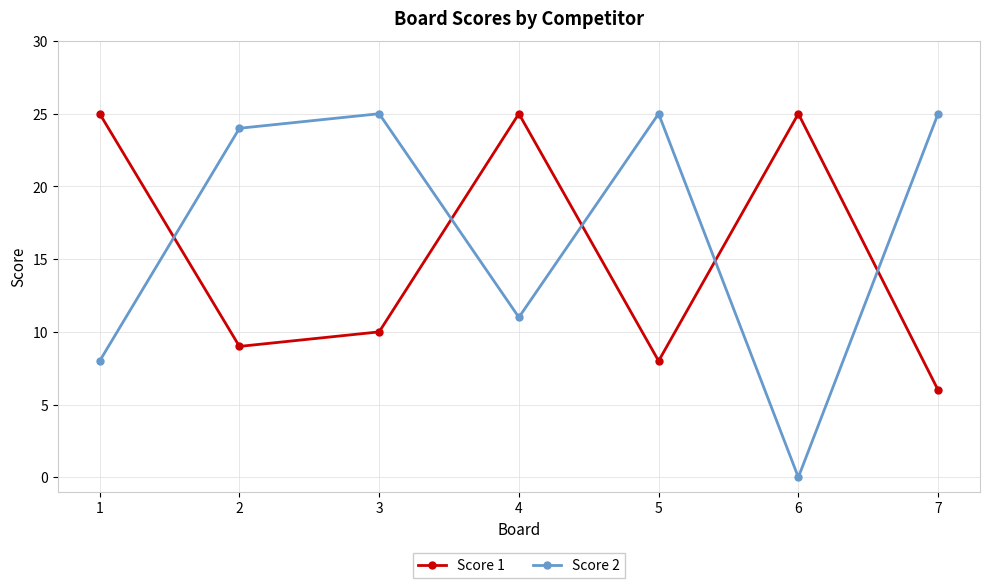

True or false: Score 1 and Score 2 intersect in this chart.

True